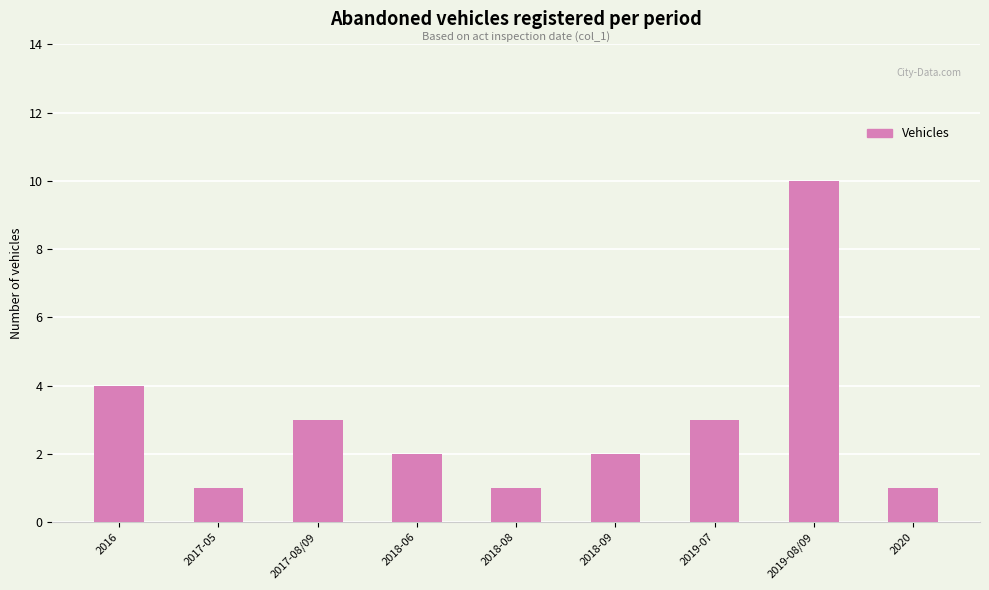

What is the difference between the maximum and minimum values?

9